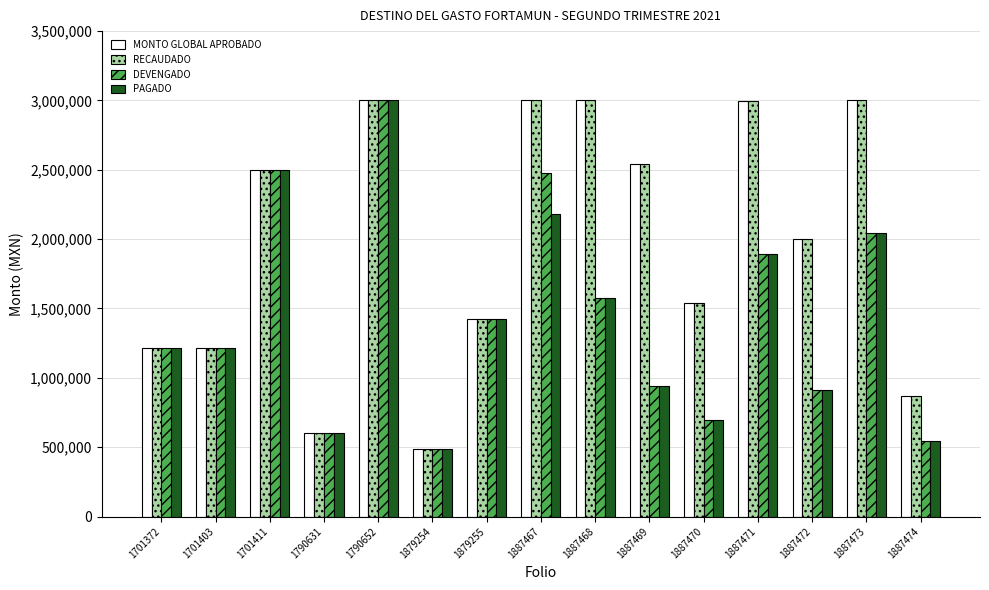

Which category has the highest value in the PAGADO series?

1790652